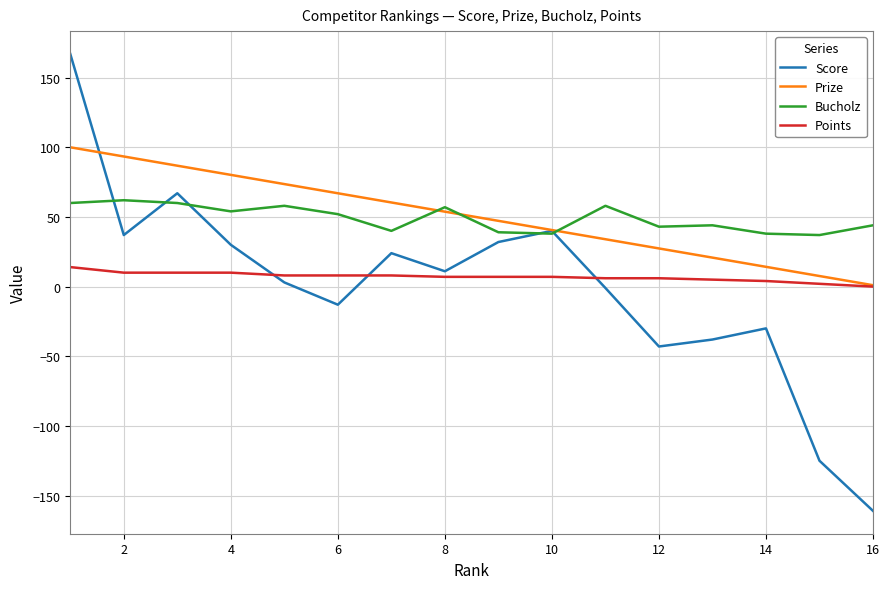

True or false: Bucholz and Points cross at least once.

False